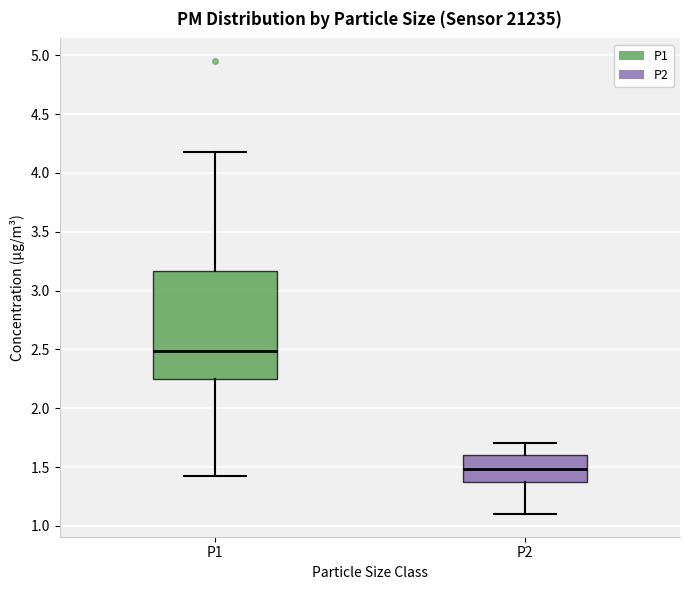

Reading left to right, read every box against the y-axis: the position of its median line, the range the box covers, and the ends of its whiskers. The values are not printed on the chart, so give them approximately, as read against the axis.

P1: median 2.50, box 2.25 to 3.15, whiskers 1.40 to 4.20
P2: median 1.50, box 1.35 to 1.60, whiskers 1.10 to 1.70